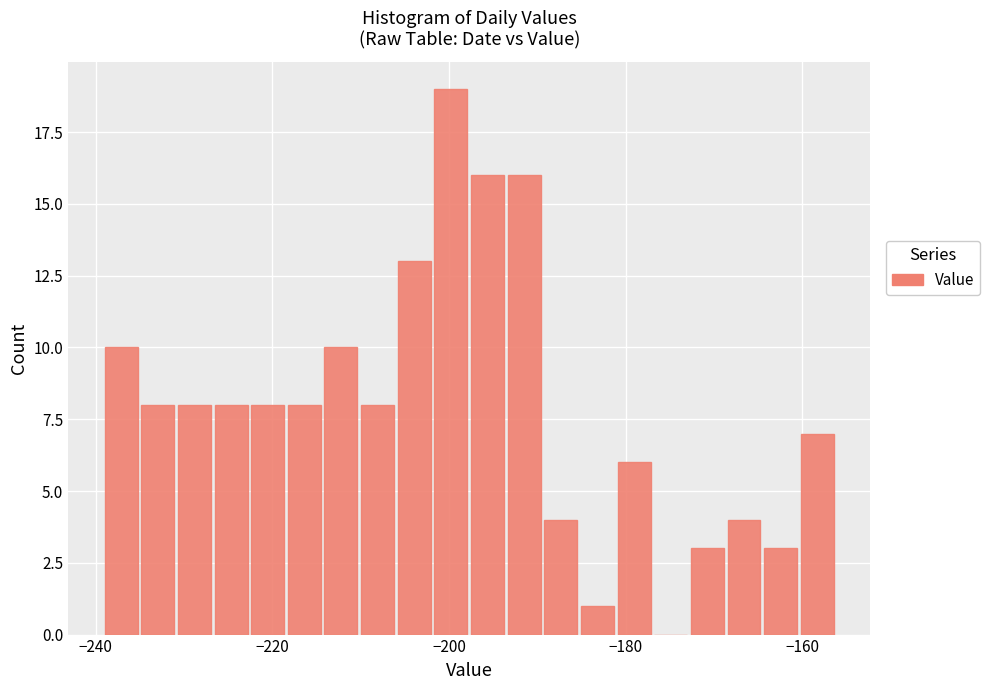

Around what value on the x-axis is the tallest bar? Give the approximate position of its centre, as read against the axis.

-200